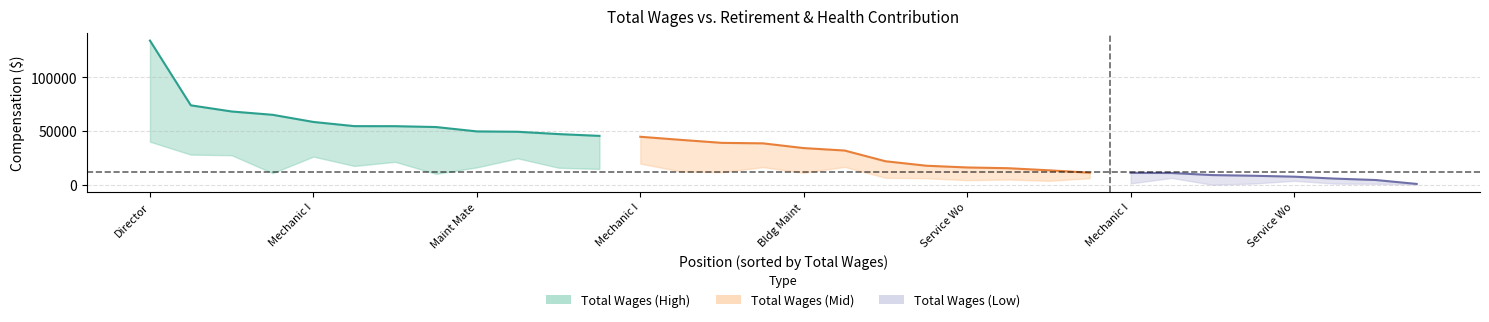

What is the sum of all Retirement Line values?

325630